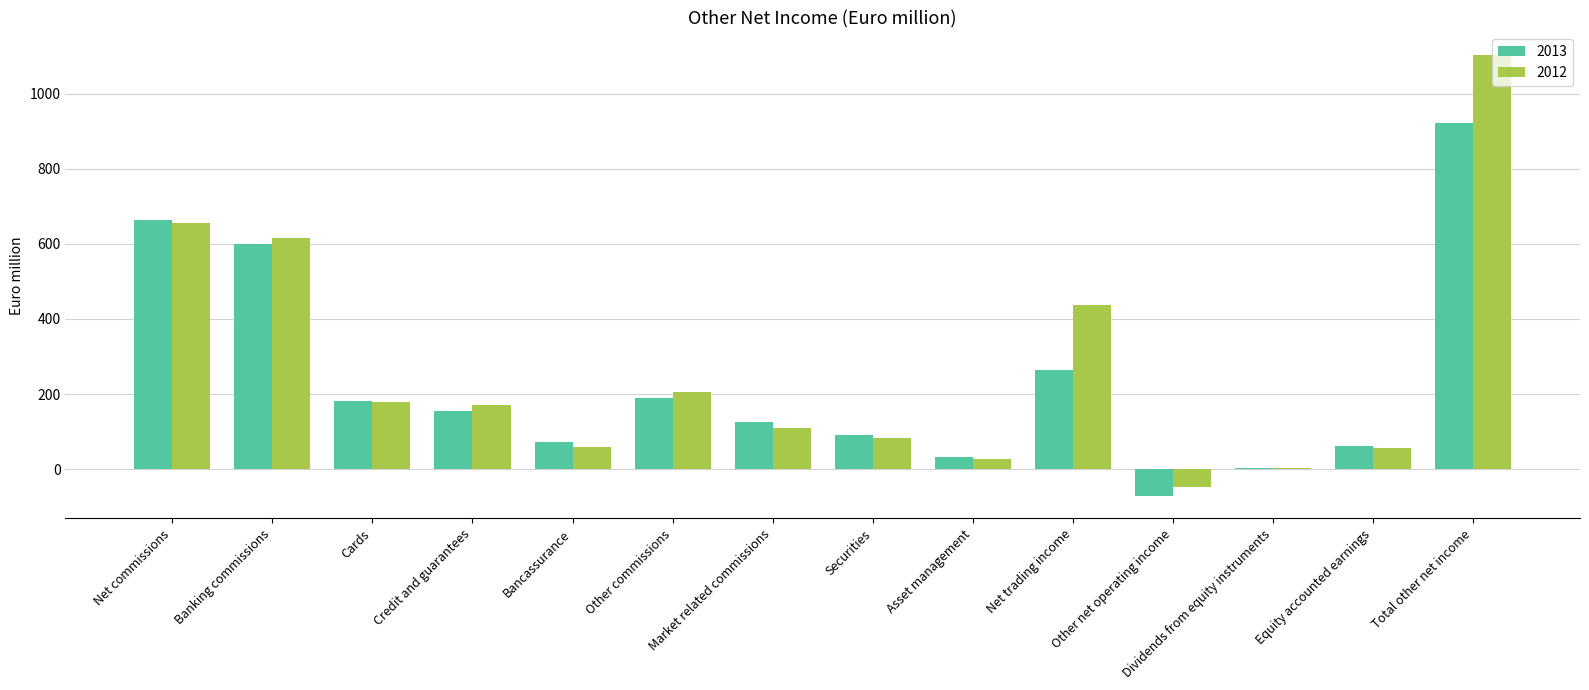

At which category is the sum across all series the highest?

Total other net income